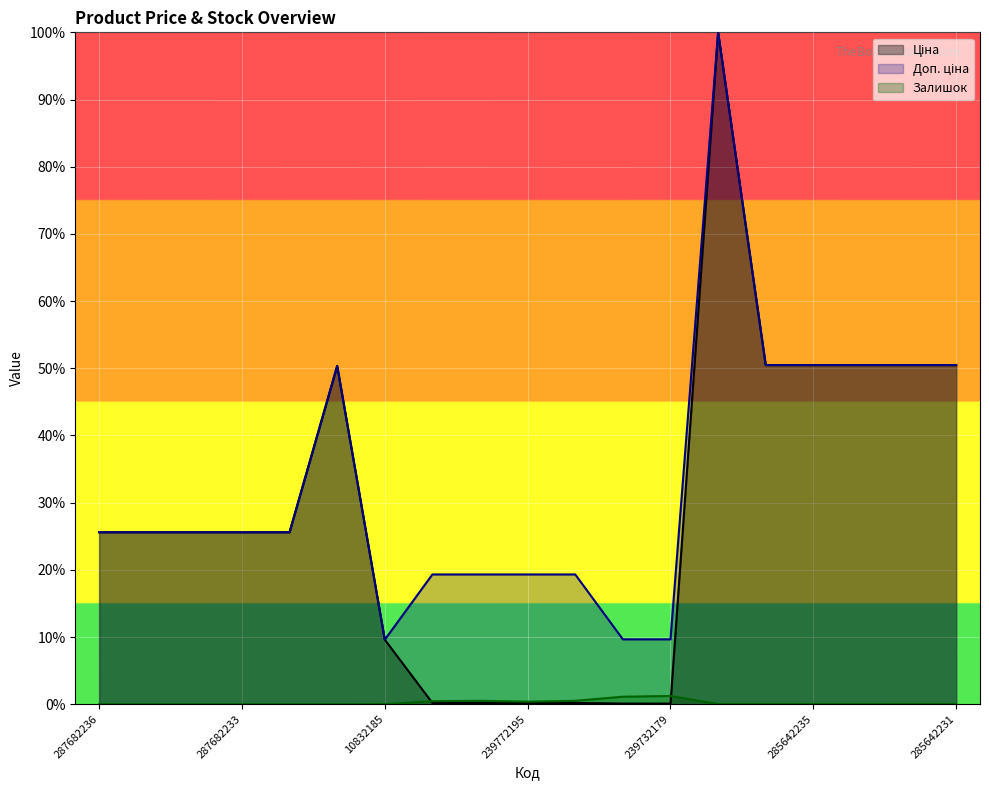

Which category has the lowest value in the Залишок series?

287682236